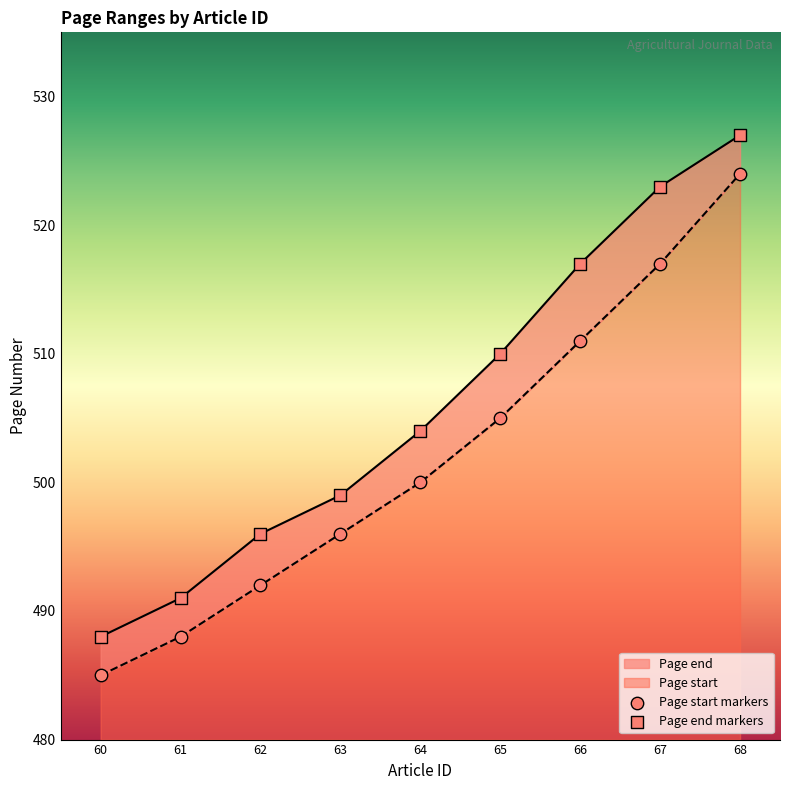

Which series contains the highest Y value?

Page end